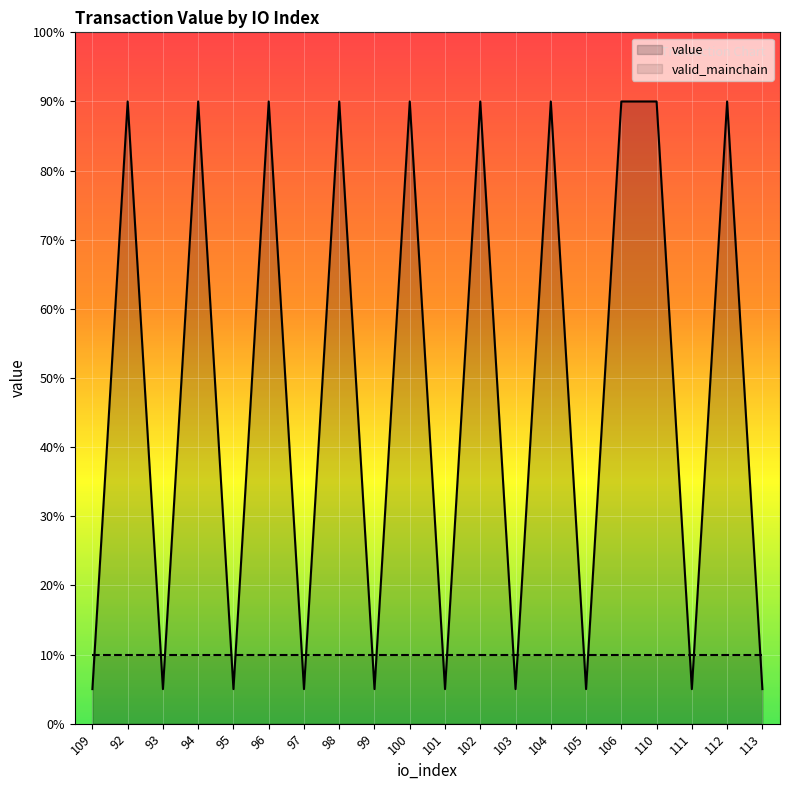

True or false: valid_mainchain and value intersect in this chart.

True